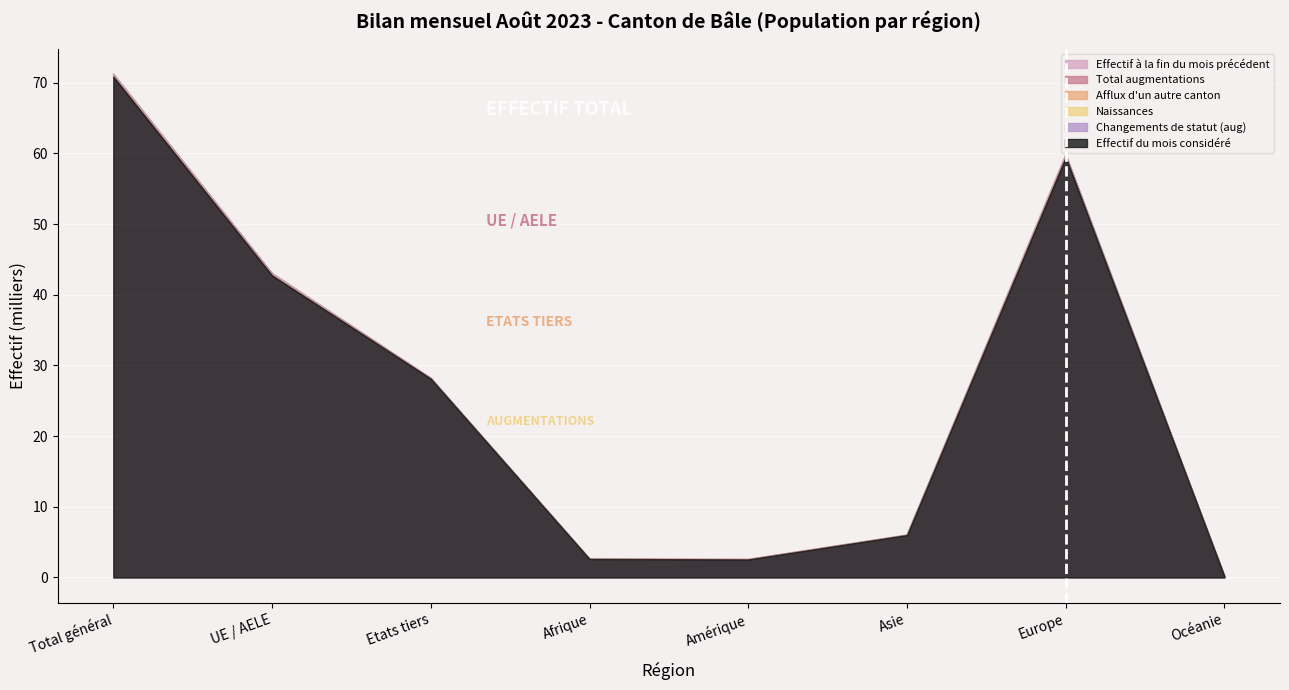

The Effectif du mois considéré series shows 3.9 at Amérique. True or false?

False